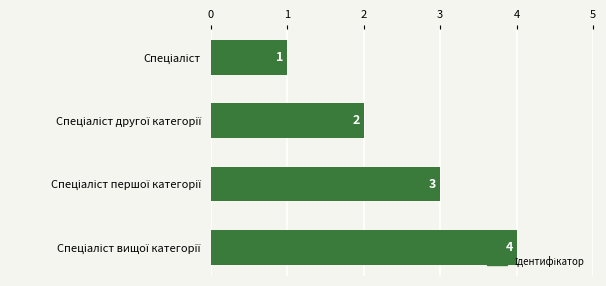

What is the value of the 4th bar from the top?

4